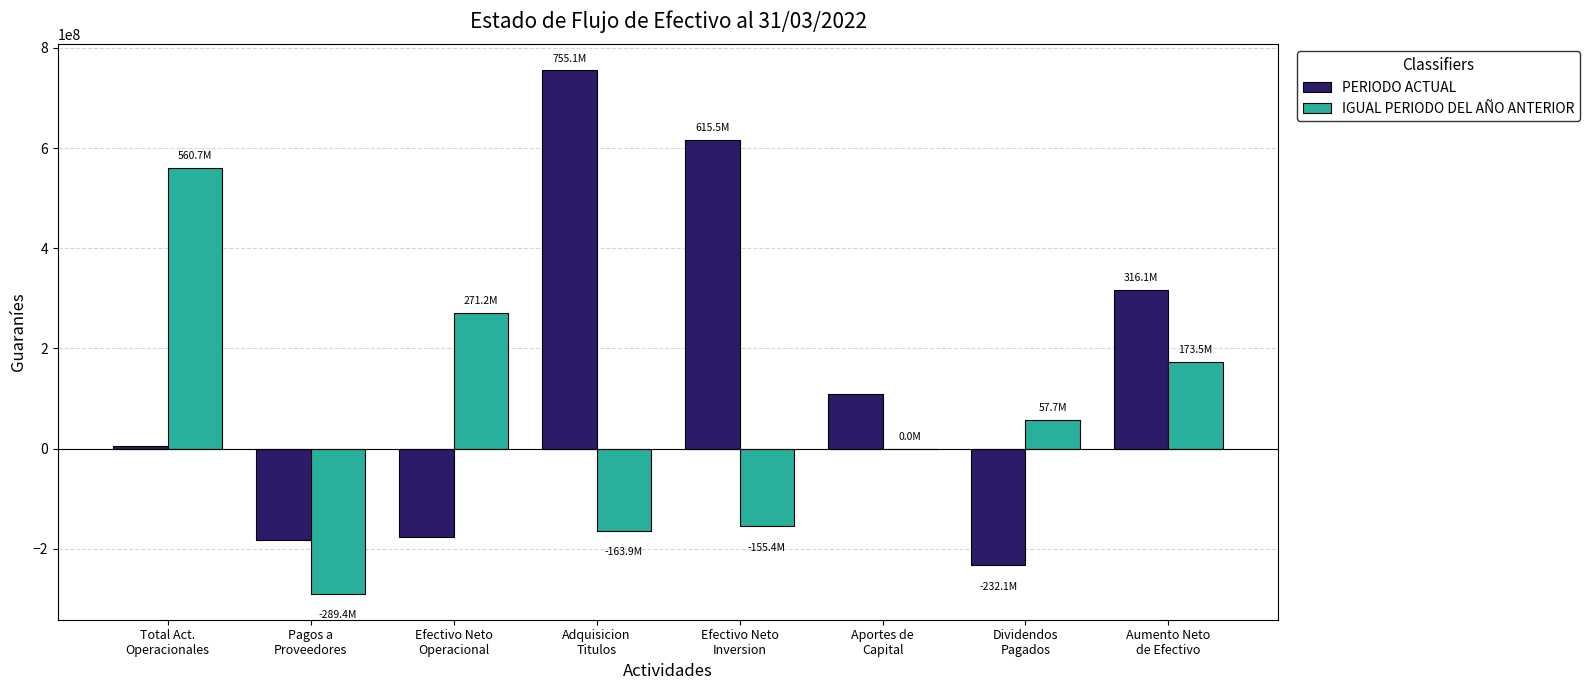

What value does the IGUAL PERIODO DEL AÑO ANTERIOR series have at Total Act.
Operacionales?

560660269.0